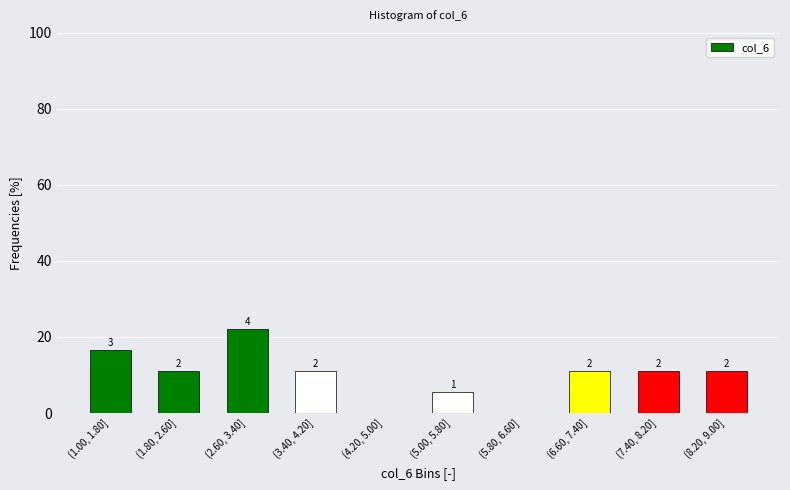

Are the bars horizontal?

No